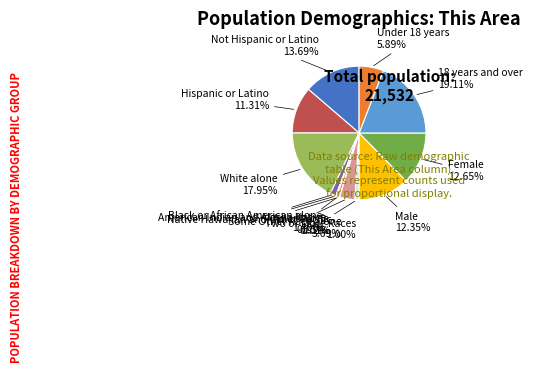

Which category has the smallest portion of the pie?

Native Hawaiian and Other Pacific